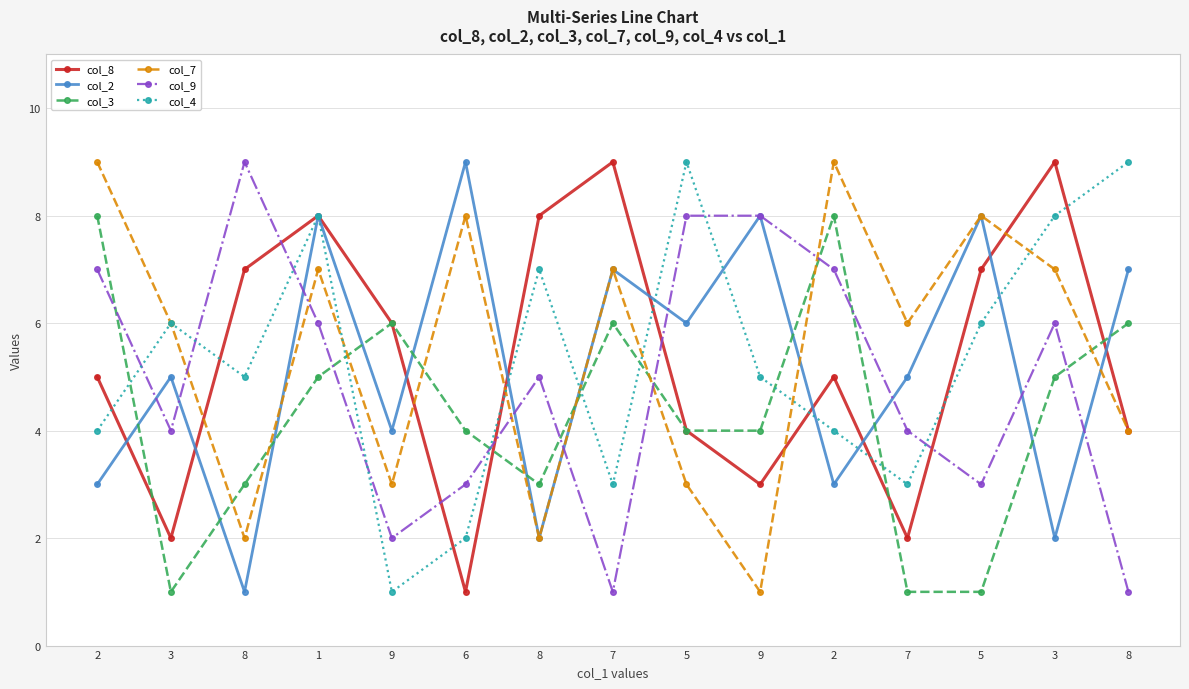

Which series has the largest total across all categories?

col_7